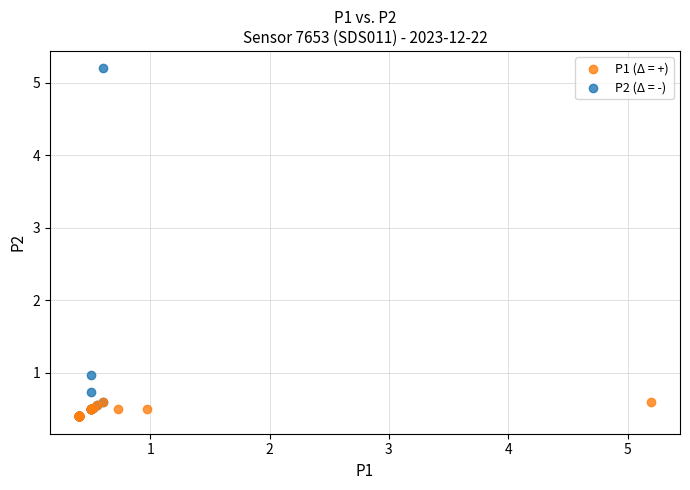

Which series reaches the maximum Y coordinate?

P2 (Δ = -)